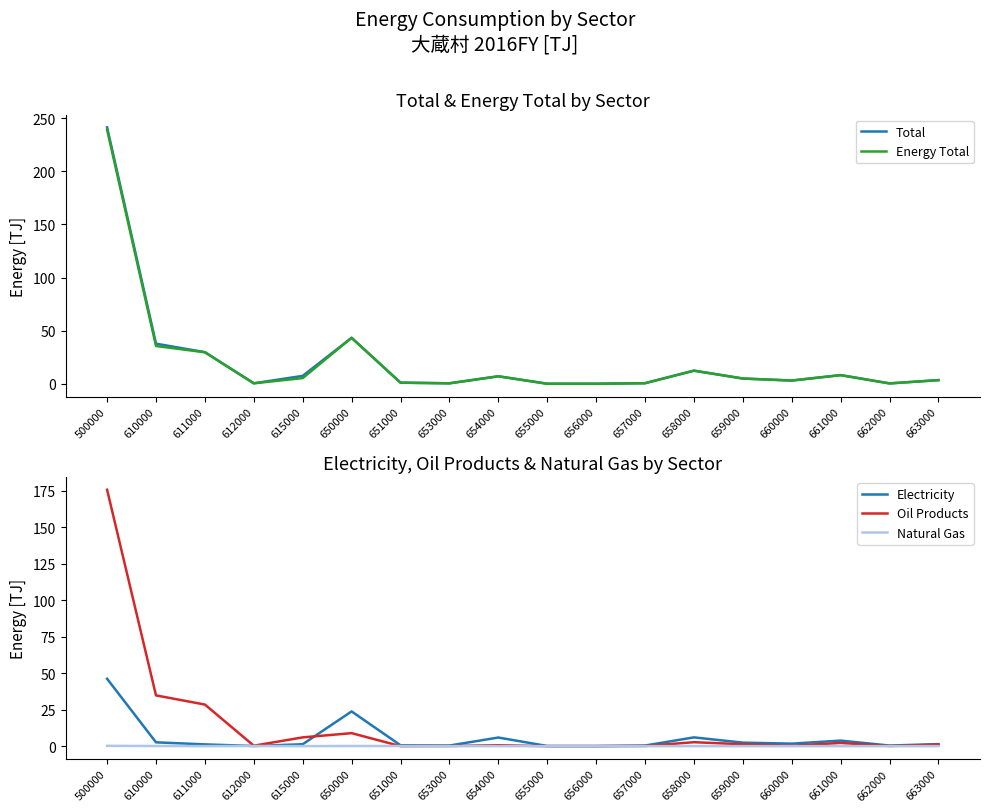

Reading right to left, extract all data points from this chart.

Total: 3.5	0.4	8.2	3.1	5.0	12.4	0.6	0.1	0.1	7.1	0.5	1.1	43.3	7.5	0.5	29.8	37.8	241.3
Energy Total: 3.5	0.4	8.2	3.1	5.0	12.4	0.6	0.1	0.1	7.1	0.5	1.1	43.3	5.4	0.5	29.7	35.6	239.1
Electricity: 1.4	0.4	3.8	1.7	2.4	6.0	0.4	0.1	0.1	5.9	0.4	0.6	23.8	1.3	0.1	1.2	2.6	46.2
Oil Products: 1.0	0.1	2.2	0.3	1.3	2.7	0.1	0.0	0.0	0.6	0.1	0.0	8.9	6.0	0.3	28.5	34.8	175.8
Natural Gas: 0.0	0.0	0.0	0.0	0.0	0.0	0.0	0.0	0.0	0.0	0.0	0.1	0.1	0.0	0.1	0.0	0.1	0.2